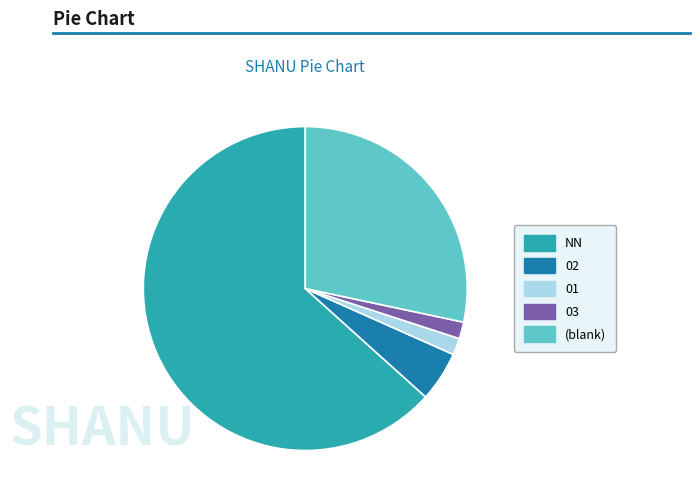

Which slice is the largest?

NN